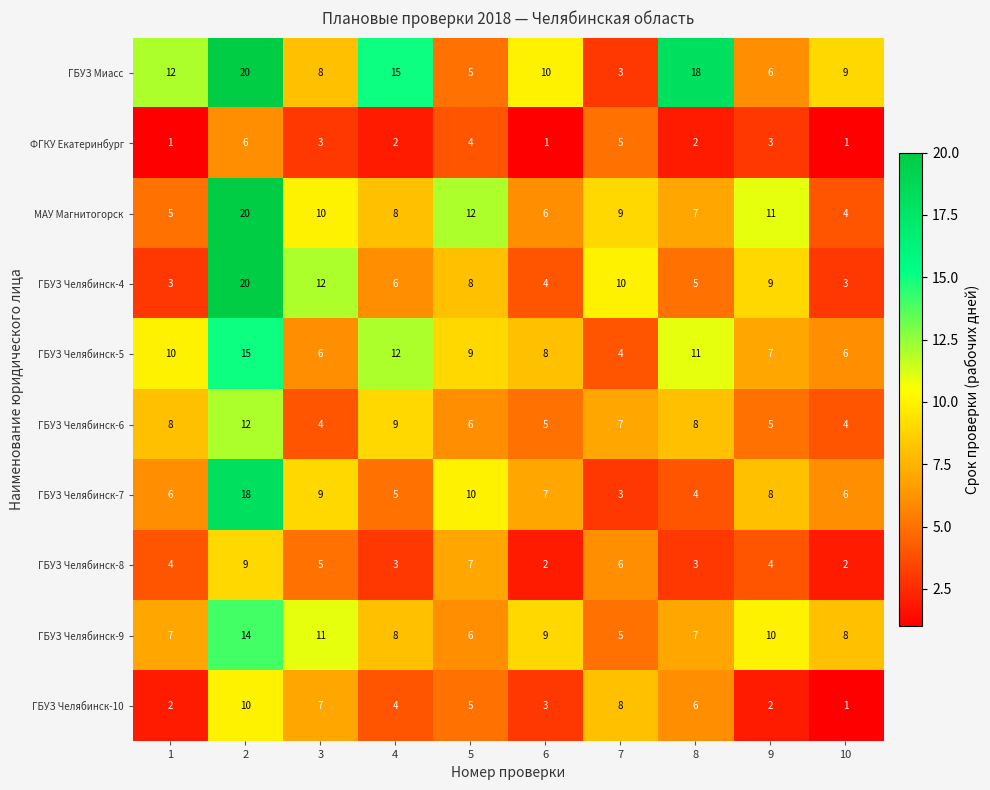

Rank the series at 6 from highest to lowest value.

ГБУЗ Миасс, ГБУЗ Челябинск-9, ГБУЗ Челябинск-5, ГБУЗ Челябинск-7, МАУ Магнитогорск, ГБУЗ Челябинск-6, ГБУЗ Челябинск-4, ГБУЗ Челябинск-10, ГБУЗ Челябинск-8, ФГКУ Екатеринбург